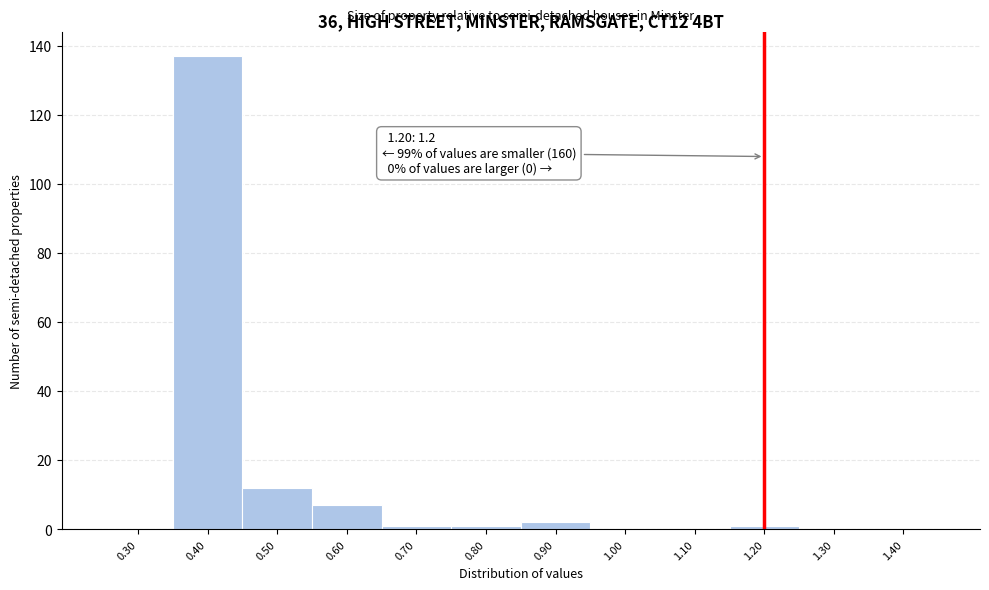

Over which range of the x-axis is the bar tallest?

0.35 to 0.45